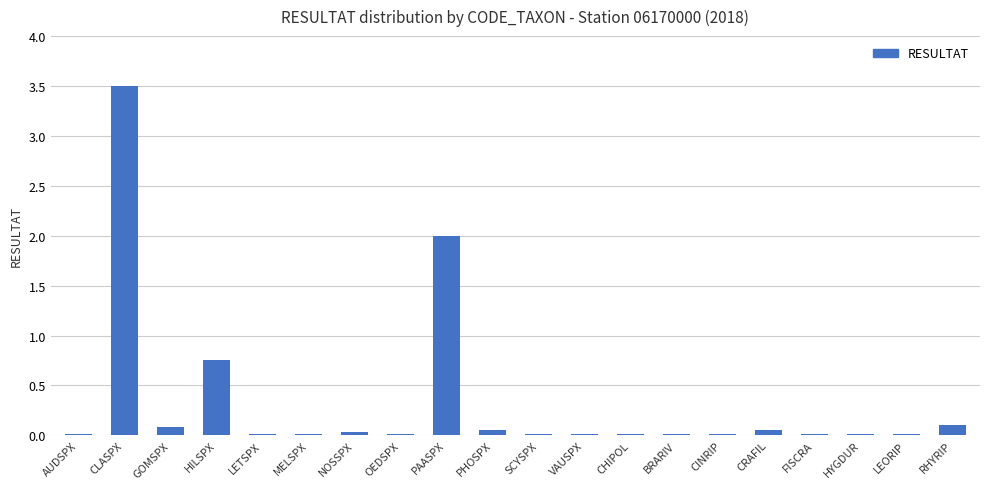

The value at CRAFIL is 0.1. True or false?

True